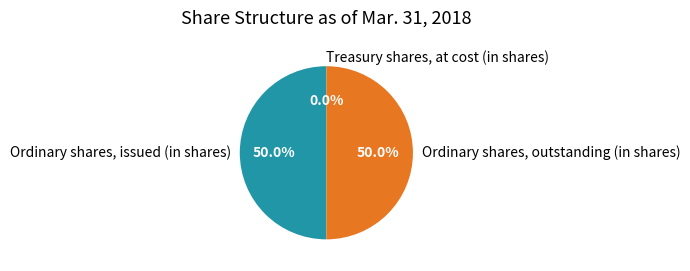

Approximately how many times larger is the value at Ordinary shares, issued (in shares) compared to Ordinary shares, outstanding (in shares)?

1.0